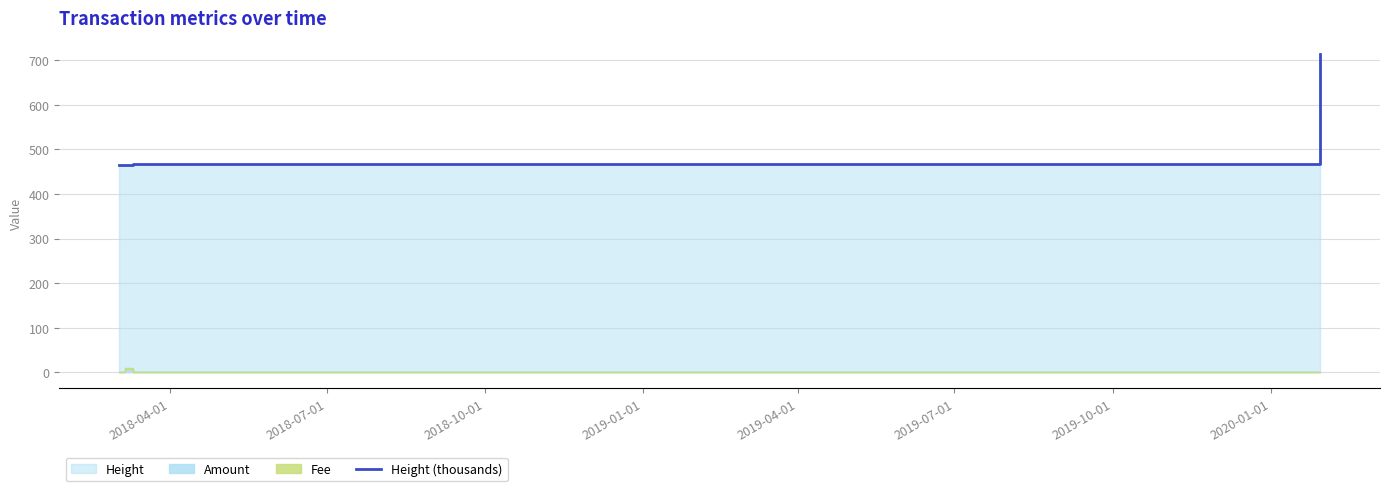

Reading left to right, list all the values displayed in this chart.

464.1	464.4	465.3	467.0	713.6